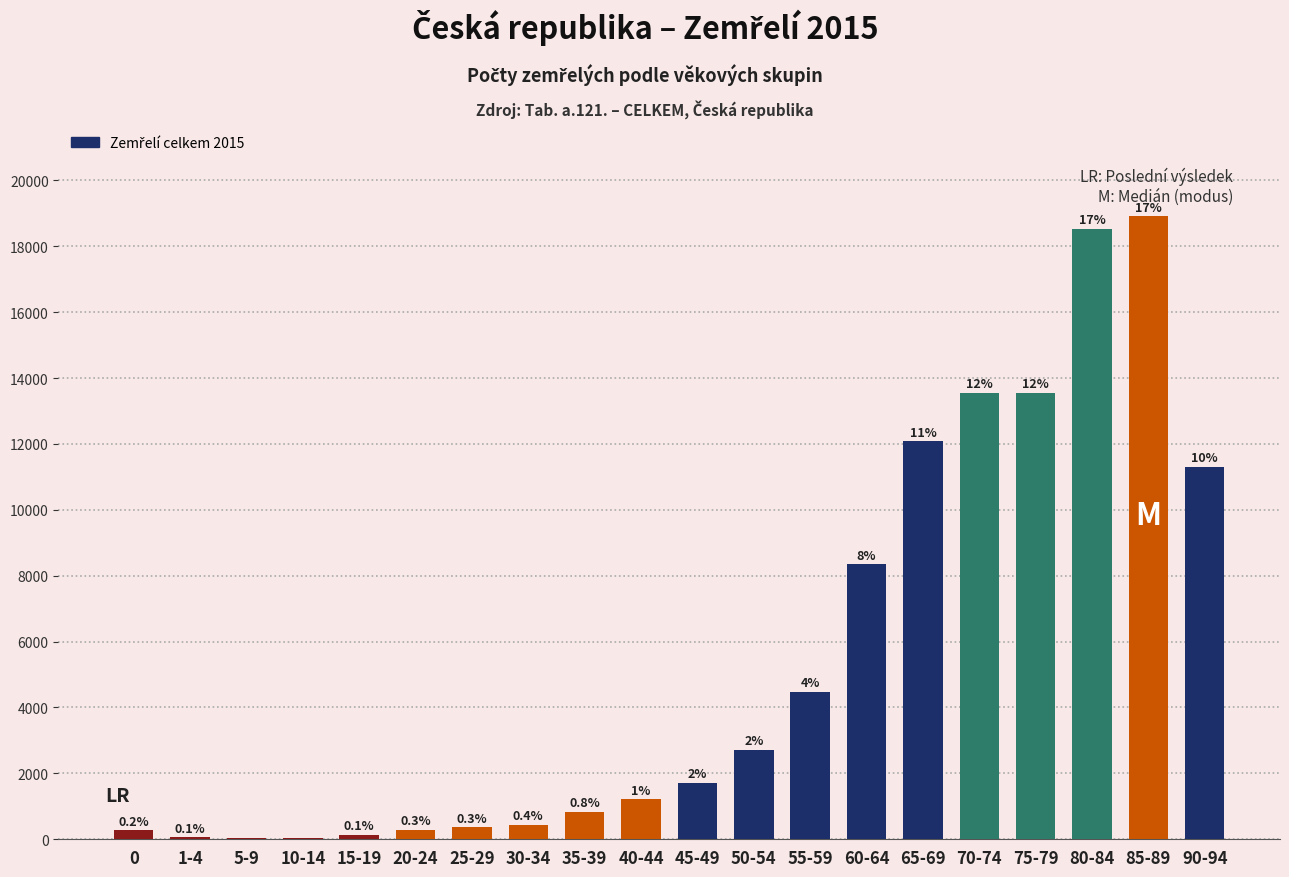

Read the value at 55-59, to the nearest 100.

4500